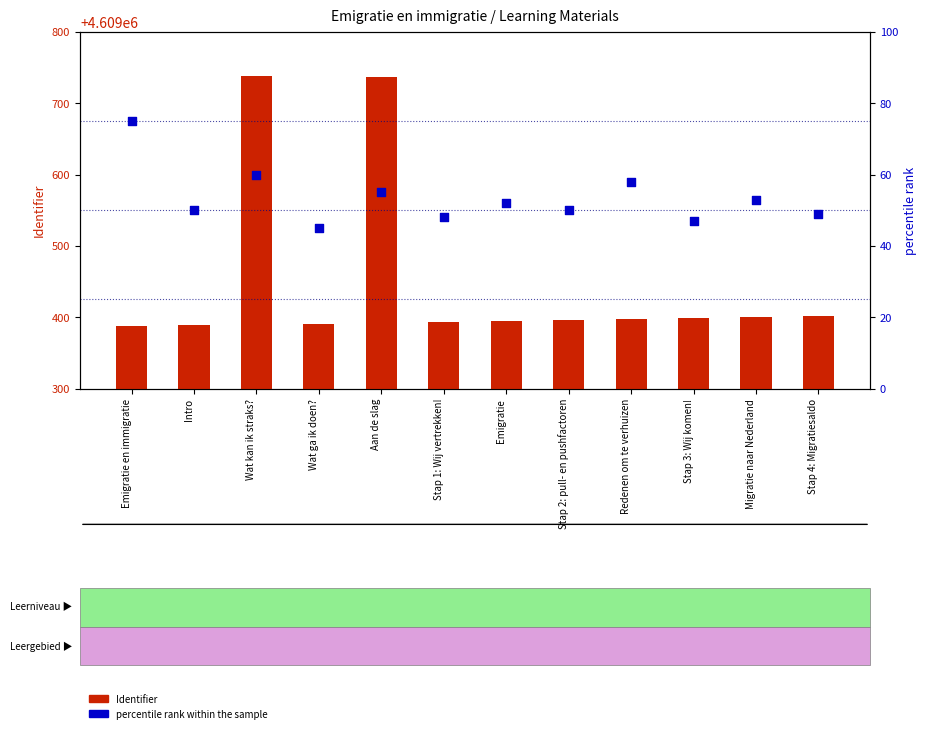

What are all the series names shown in the legend?

Identifier, percentile rank within the sample